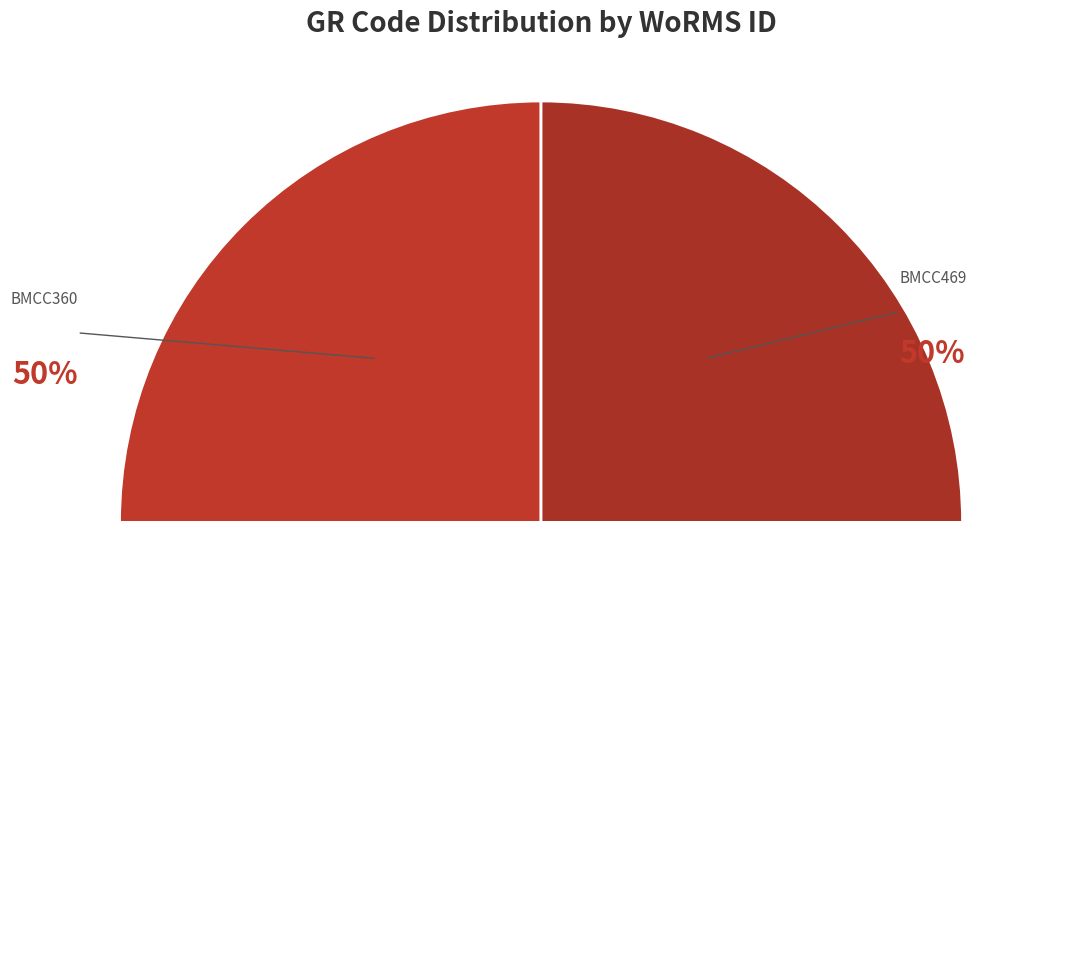

Is it true that BMCC469 is 63% of the pie?

False